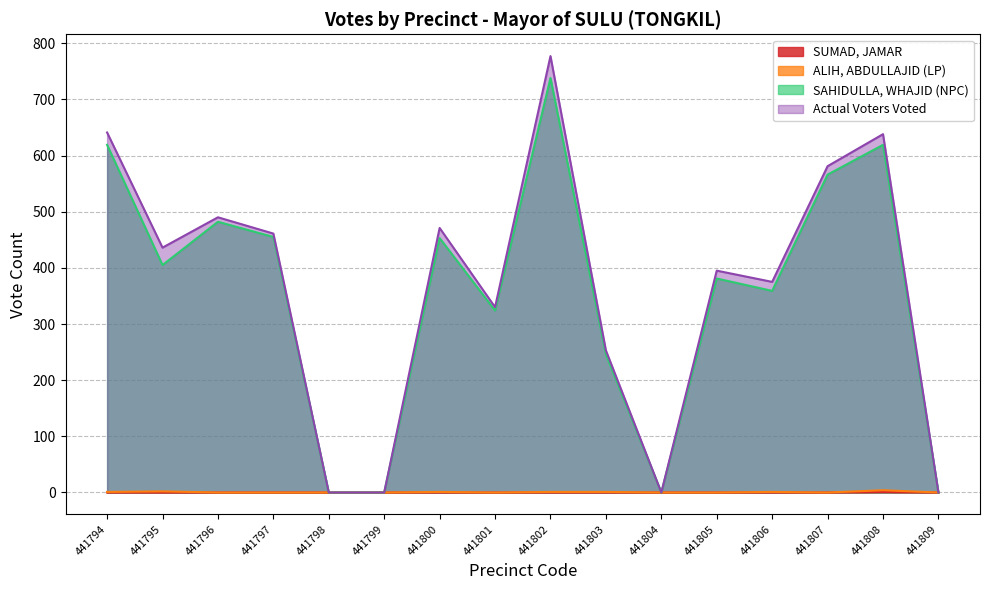

True or false: Actual Voters Voted and SUMAD, JAMAR intersect in this chart.

False